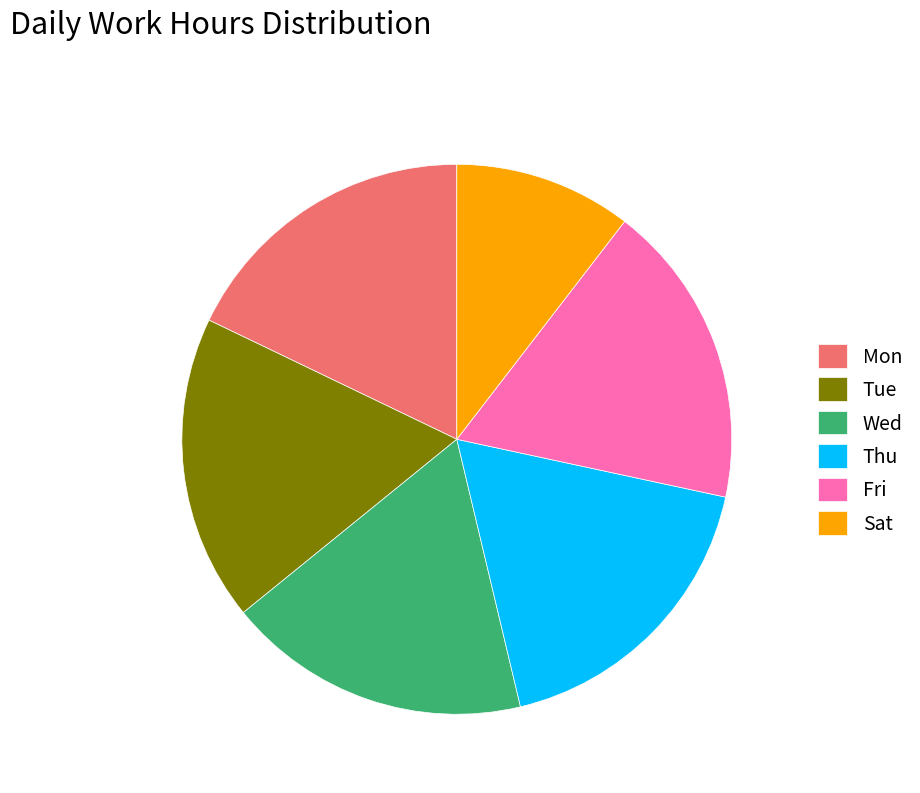

Which category has the smallest portion of the pie?

Sat